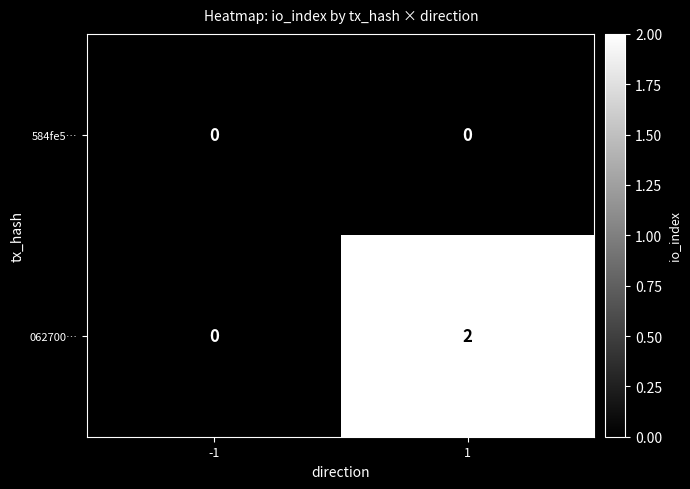

At which category does the chart reach its peak across all series?

1